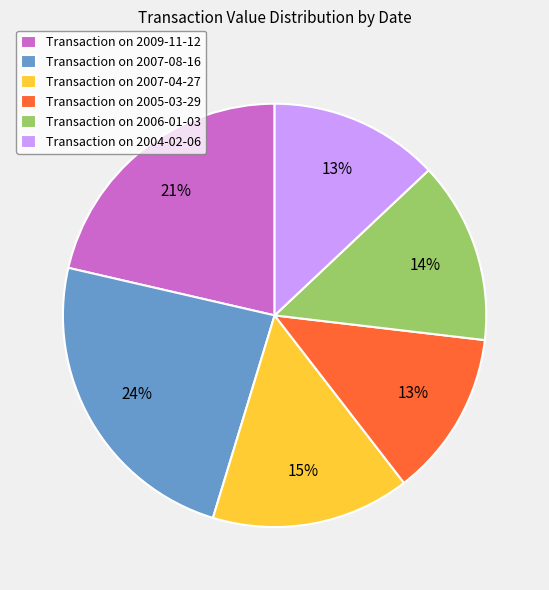

Which slice is the largest?

Transaction on 2007-08-16